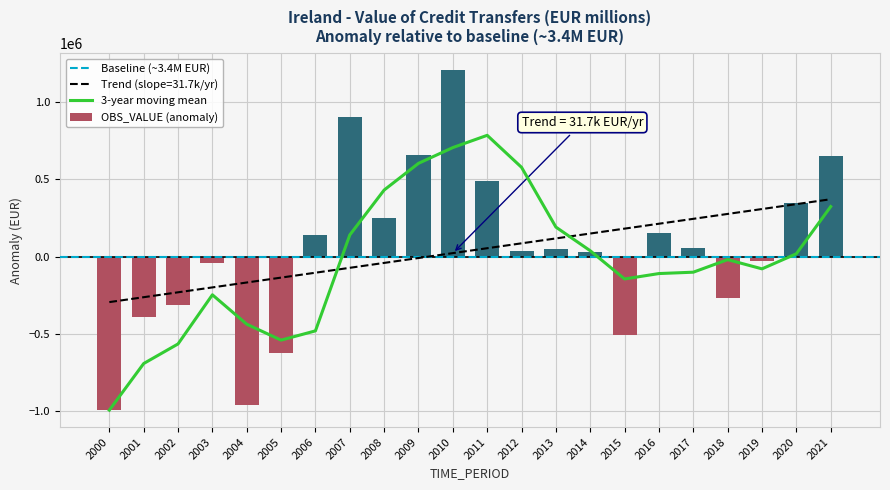

What is the sum of all values?

830528.0